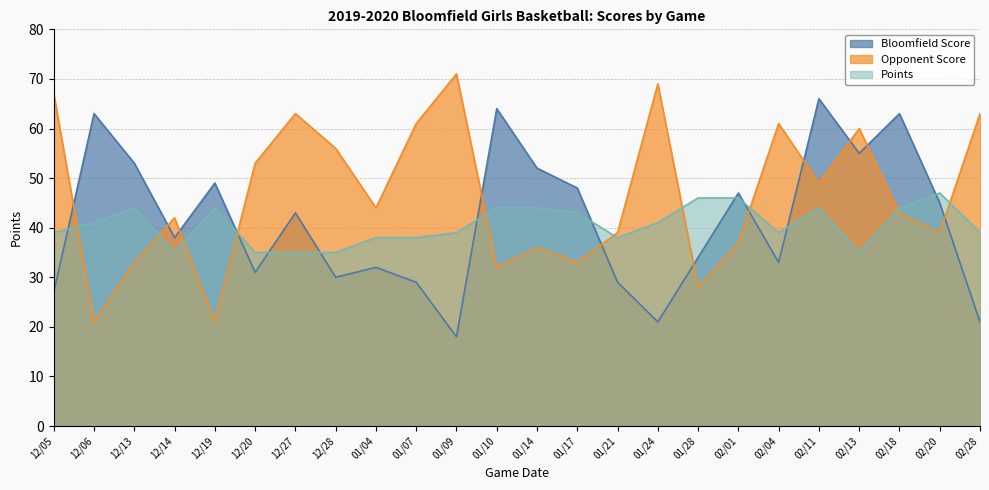

True or false: Points and Opponent Score cross at least once.

True